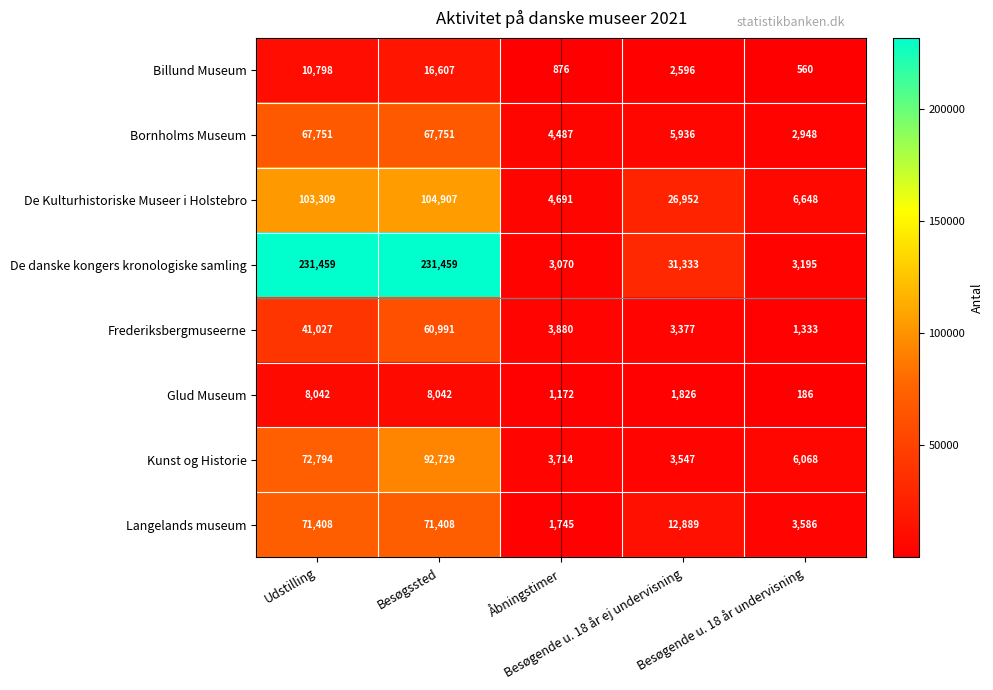

What is the lowest value of the De danske kongers kronologiske samling series?

3070